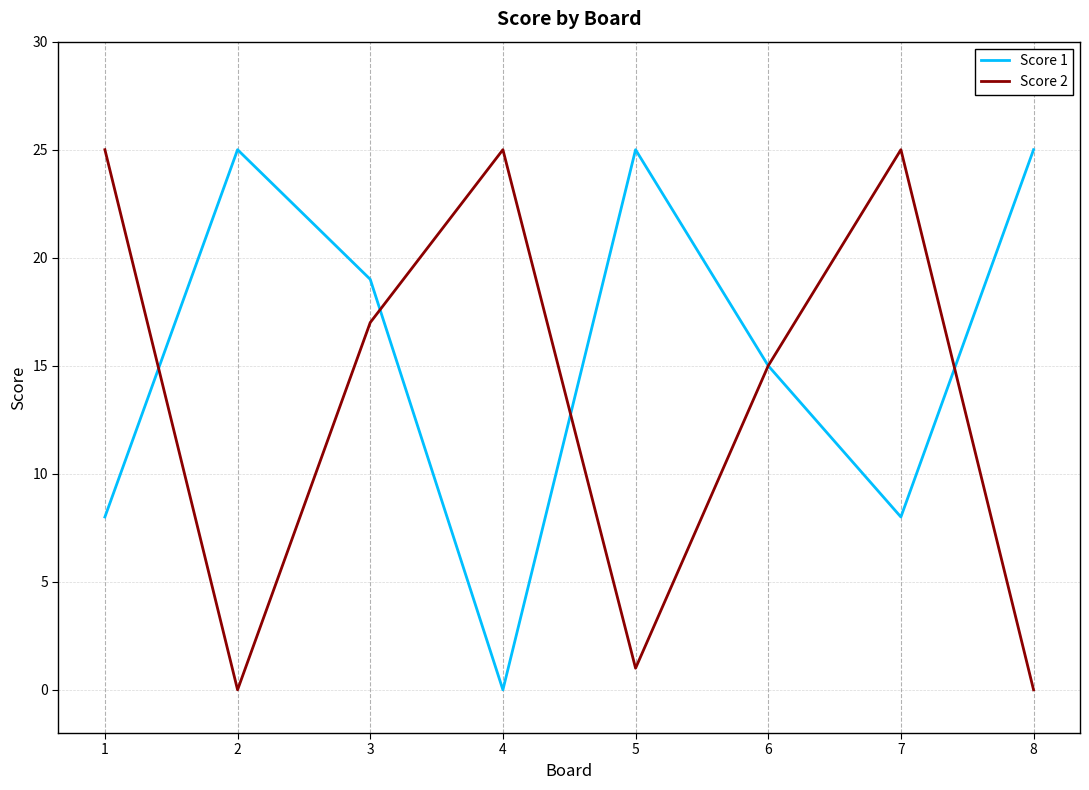

Reading left to right, what are all the values shown in this chart?

Score 1: 1=8	2=25	3=19	4=0	5=25	6=15	7=8	8=25
Score 2: 1=25	2=0	3=17	4=25	5=1	6=15	7=25	8=0